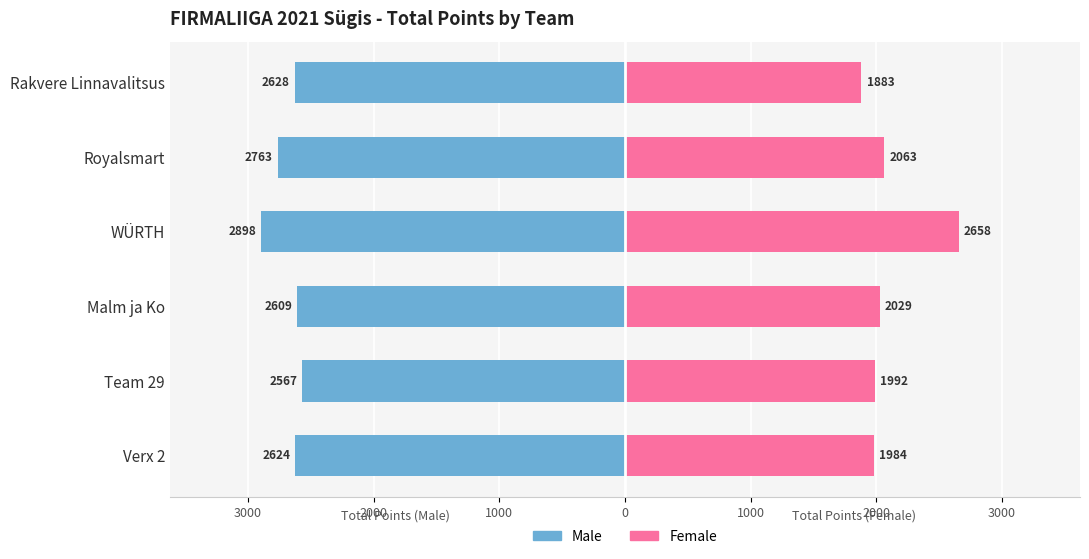

How many values in the Female series are below 2029?

3